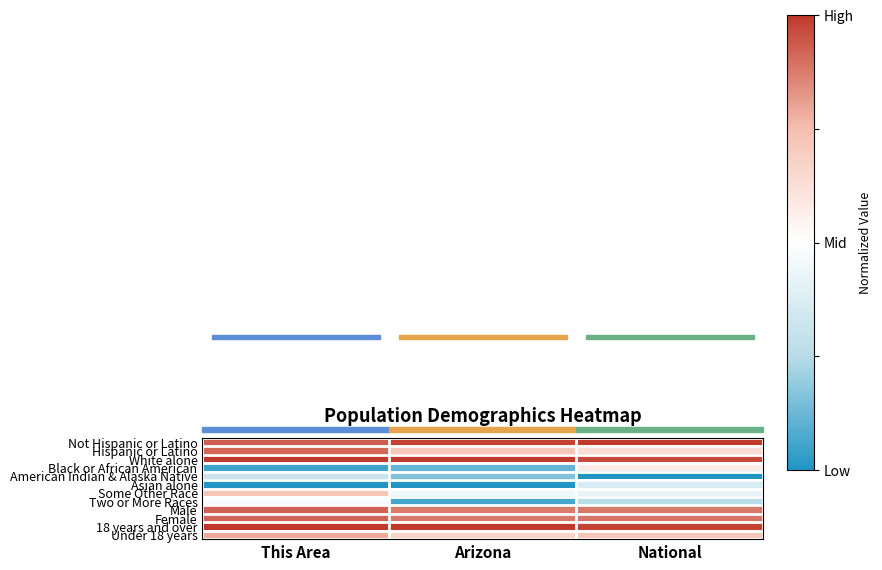

Reading left to right, extract all data points from this chart.

Not Hispanic or Latino: This Area=0.9	Arizona=1.0	National=1.0
Hispanic or Latino: This Area=0.9	Arizona=0.7	National=0.6
White alone: This Area=1.0	Arizona=1.0	National=1.0
Black or African American: This Area=0.1	Arizona=0.1	National=0.6
American Indian & Alaska Native: This Area=0.3	Arizona=0.2	National=0.0
Asian alone: This Area=0.0	Arizona=0.0	National=0.4
Some Other Race: This Area=0.7	Arizona=0.4	National=0.4
Two or More Races: This Area=0.5	Arizona=0.1	National=0.3
Male: This Area=0.9	Arizona=0.9	National=0.9
Female: This Area=0.9	Arizona=0.9	National=0.9
18 years and over: This Area=1.0	Arizona=1.0	National=1.0
Under 18 years: This Area=0.8	Arizona=0.7	National=0.7